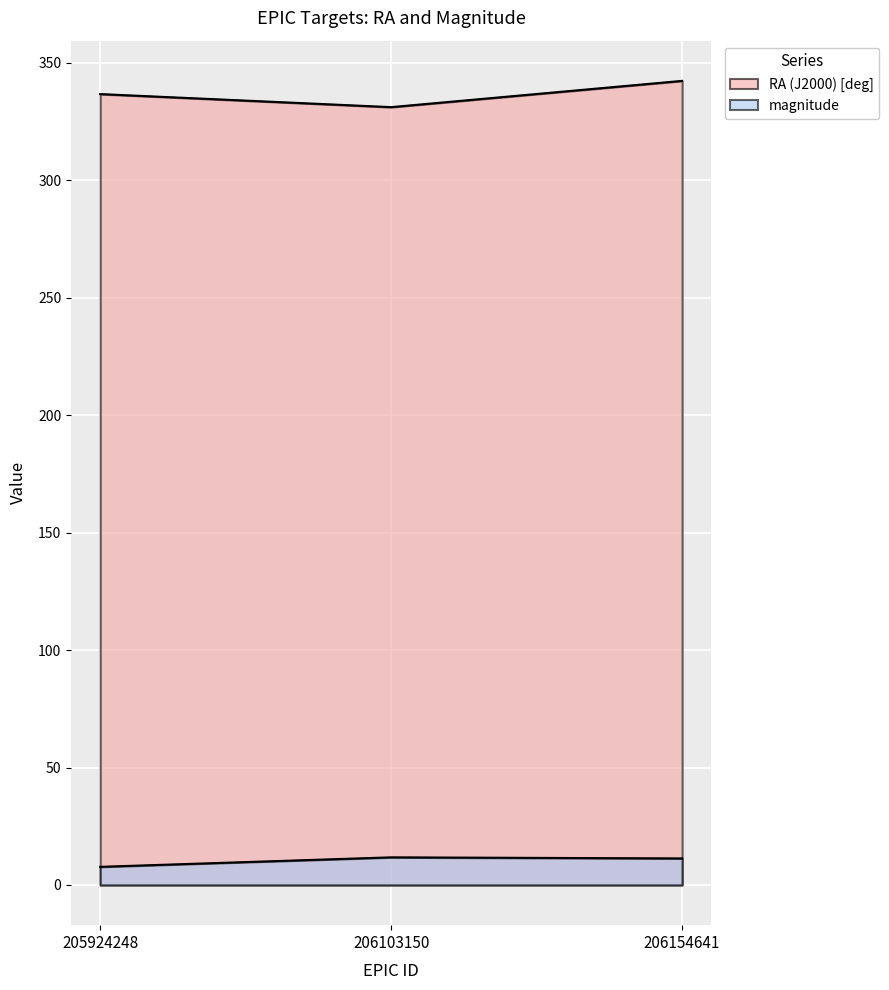

What is the average value of the magnitude series?

10.3